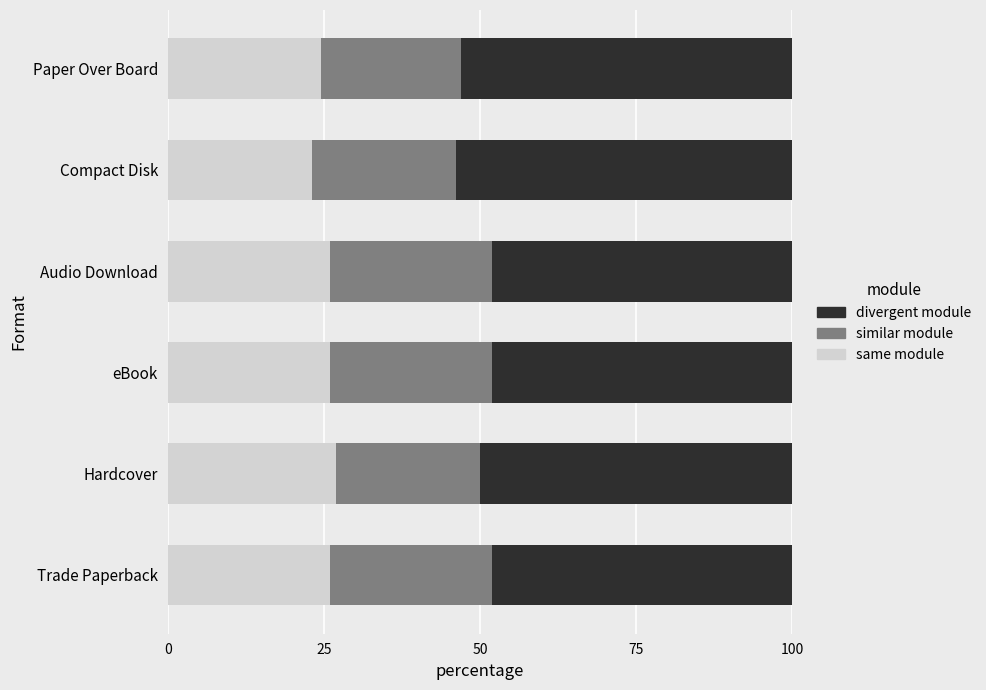

What is the minimum value for same module?

23.1